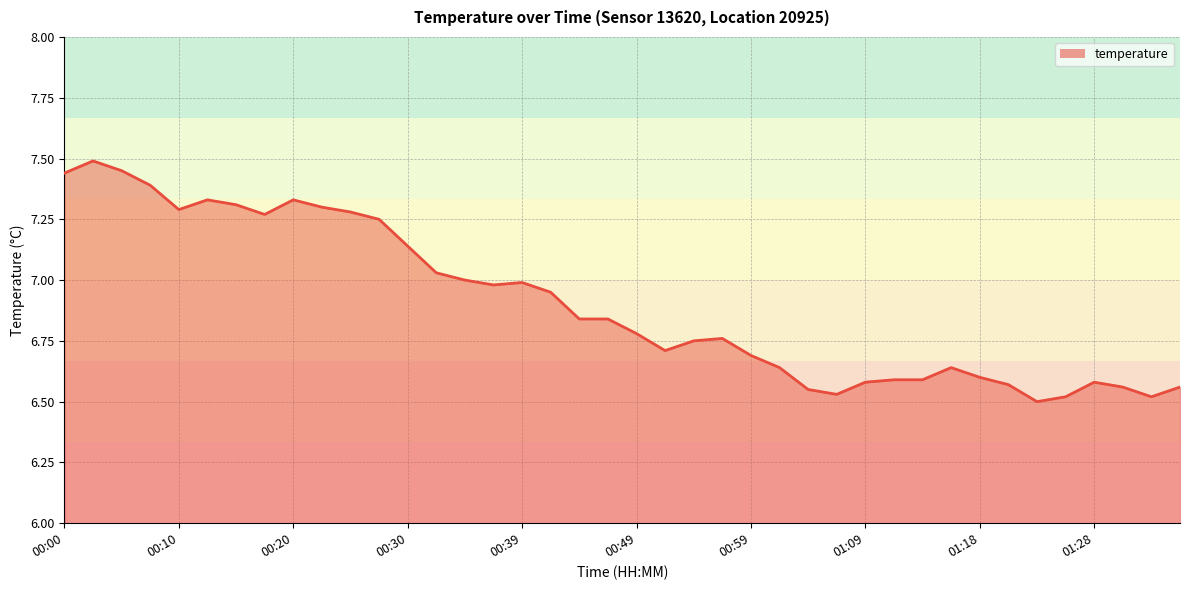

What is the difference between the maximum and minimum values?

1.0